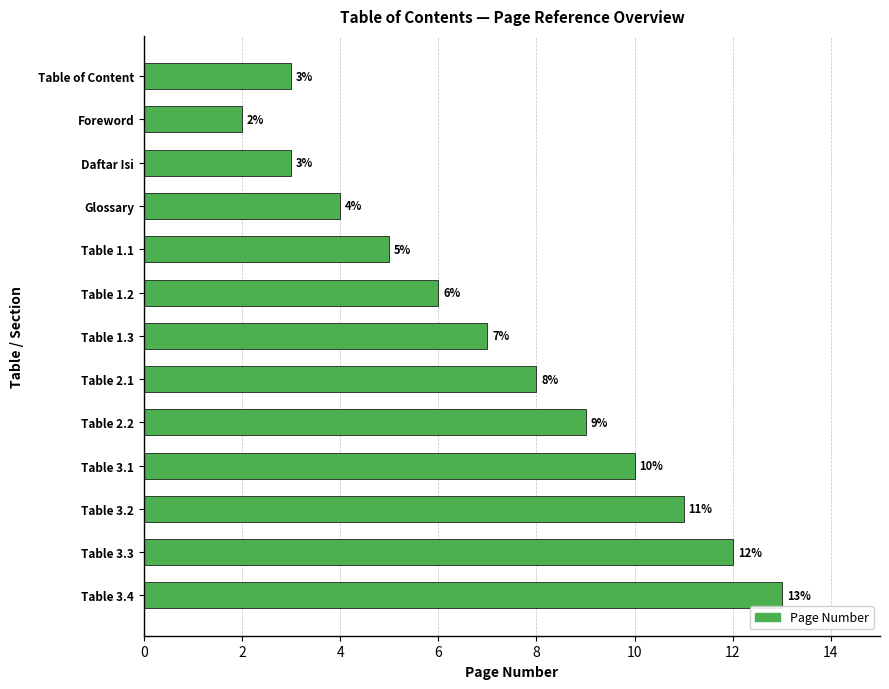

How many bars are there in total?

13